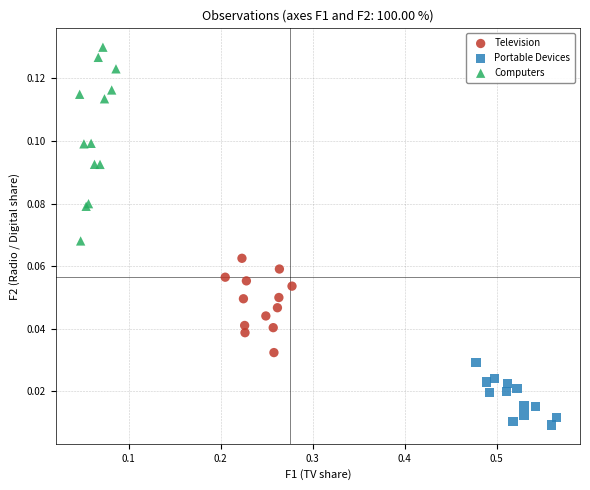

Which series reaches the maximum Y coordinate?

Computers